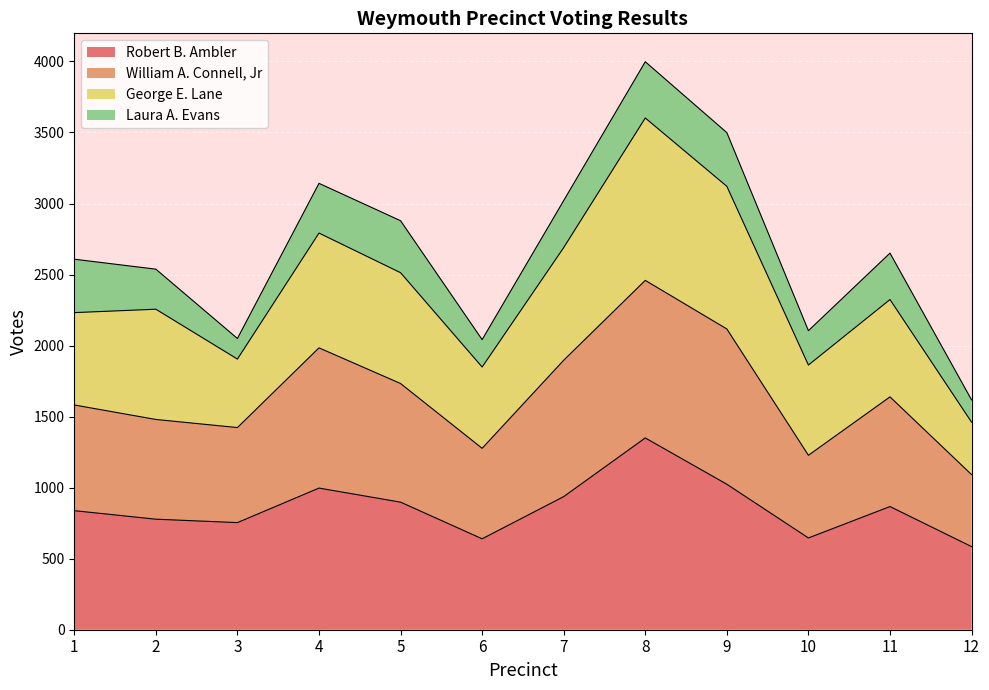

What is the total value across all series at 12?

1618